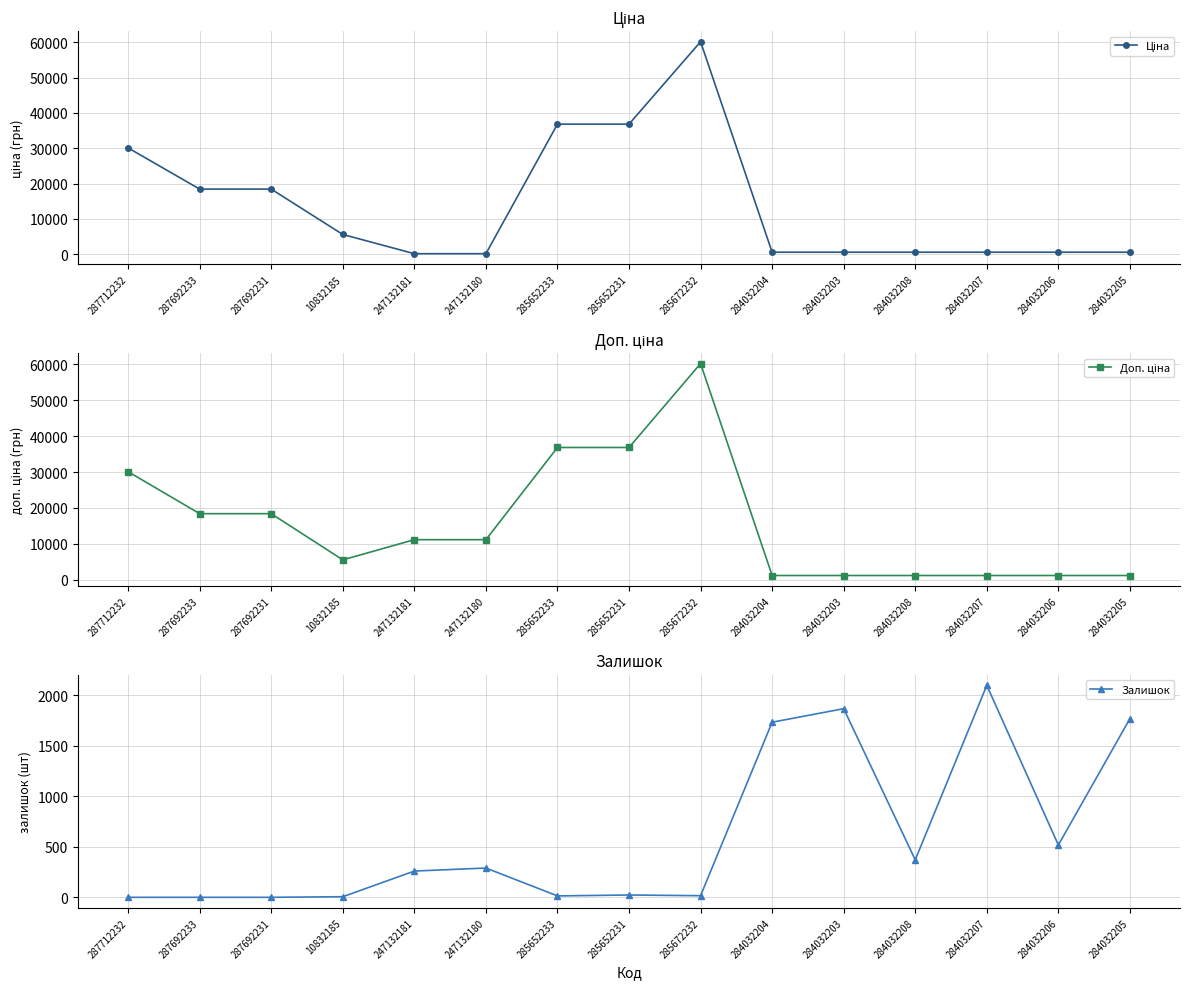

How many data points in Залишок are above 260?

7